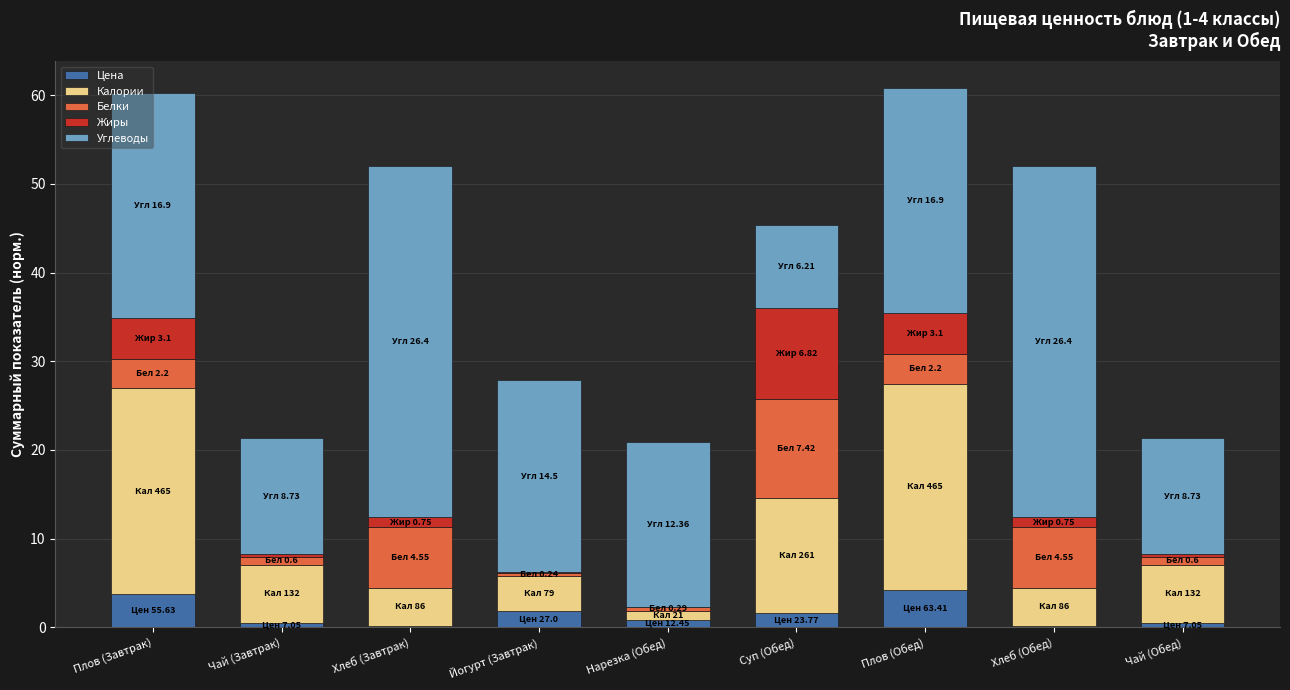

What is the maximum value for Цена?

4.2